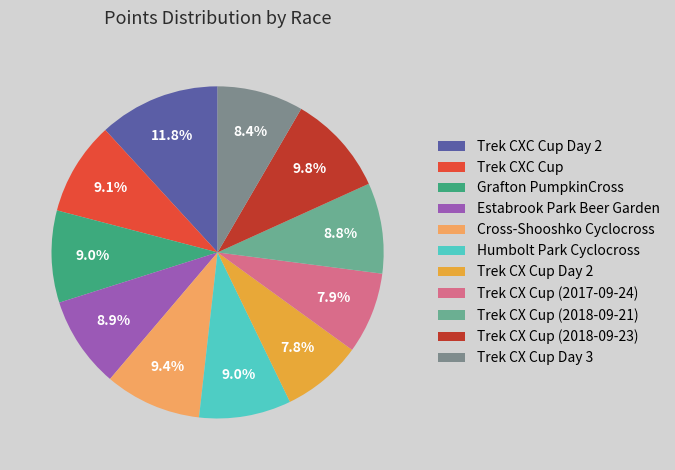

The Humbolt Park Cyclocross slice represents 3% of the pie. True or false?

False